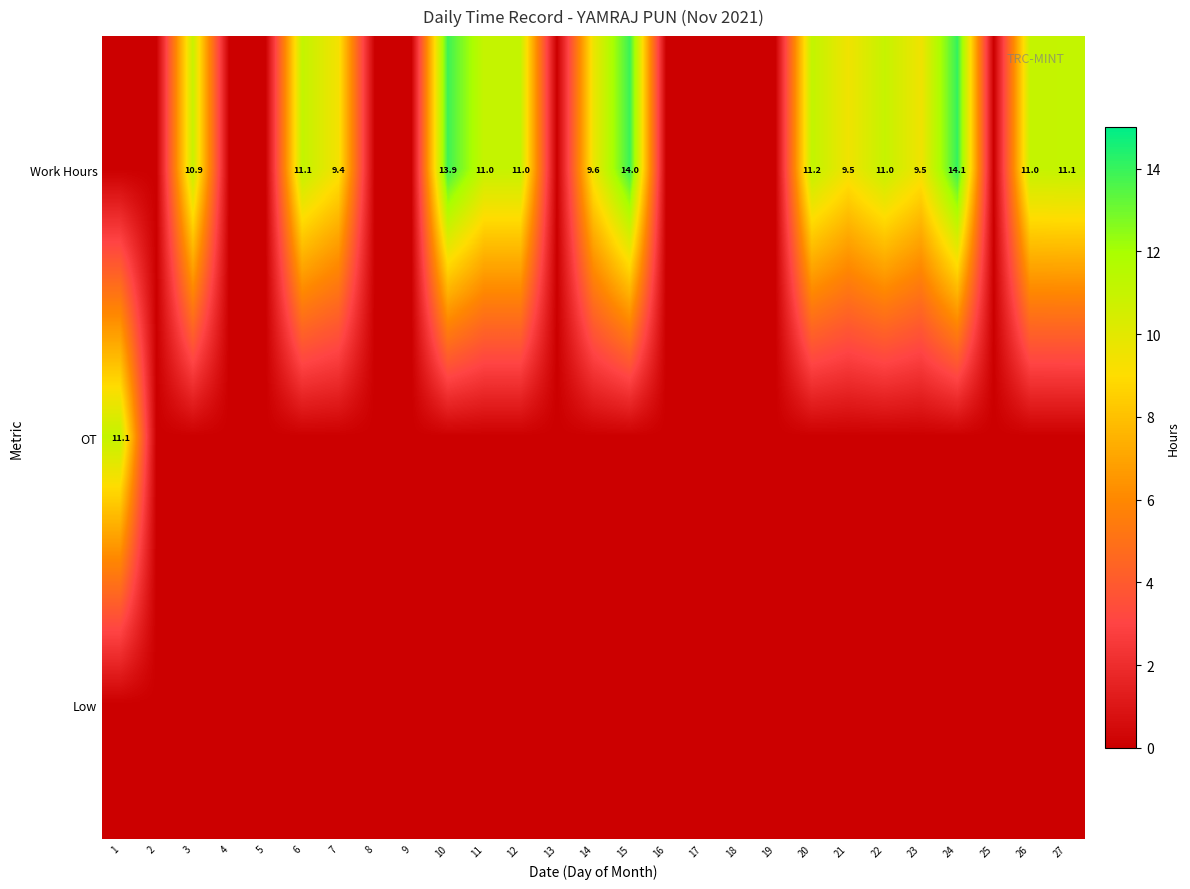

The value of Work Hours at 15 is 3.2. True or false?

False